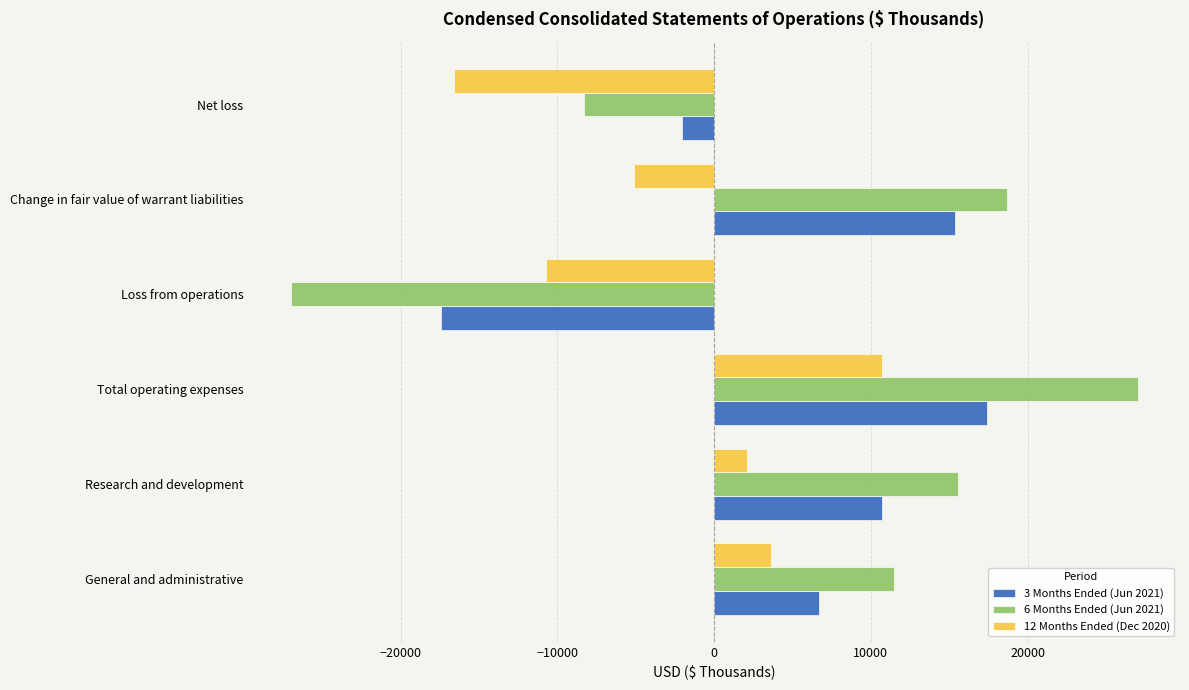

The value of 12 Months Ended (Dec 2020) at Change in fair value of warrant liabilities is -7548. True or false?

False